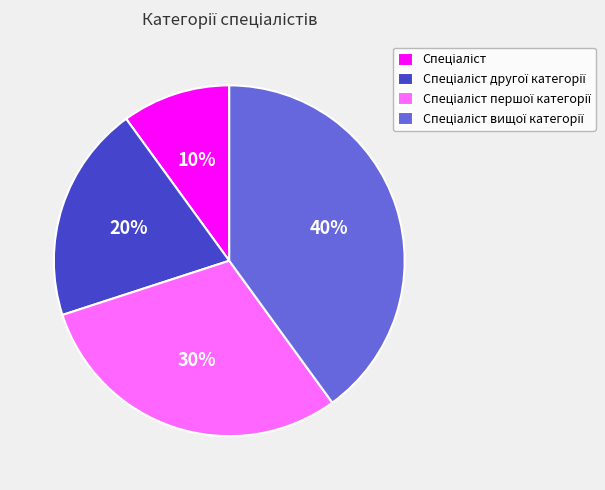

Is there any slice that represents more than half of the pie?

No